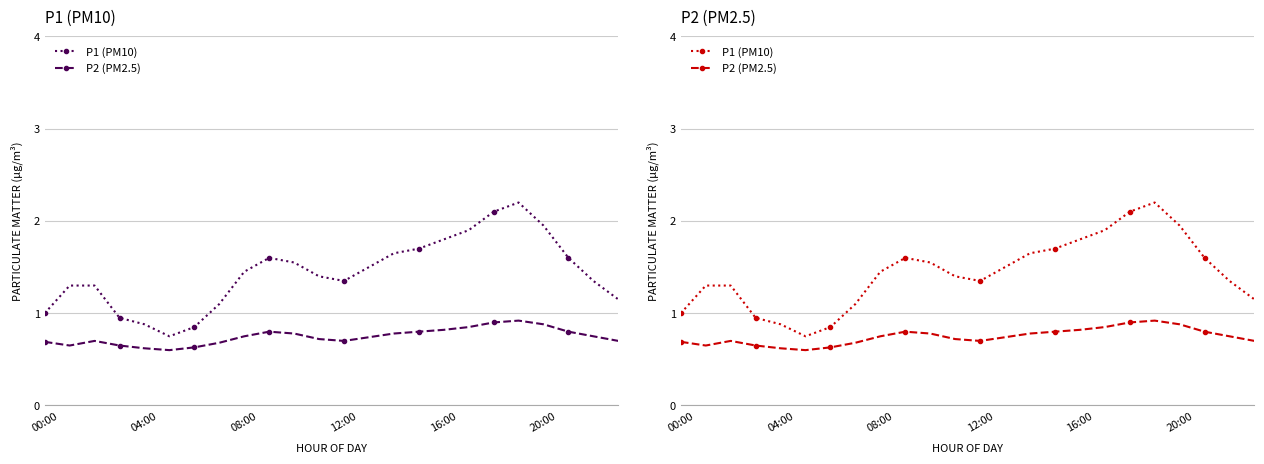

What is the sum of the P2 (PM2.5) values at 22 and 17?

1.6